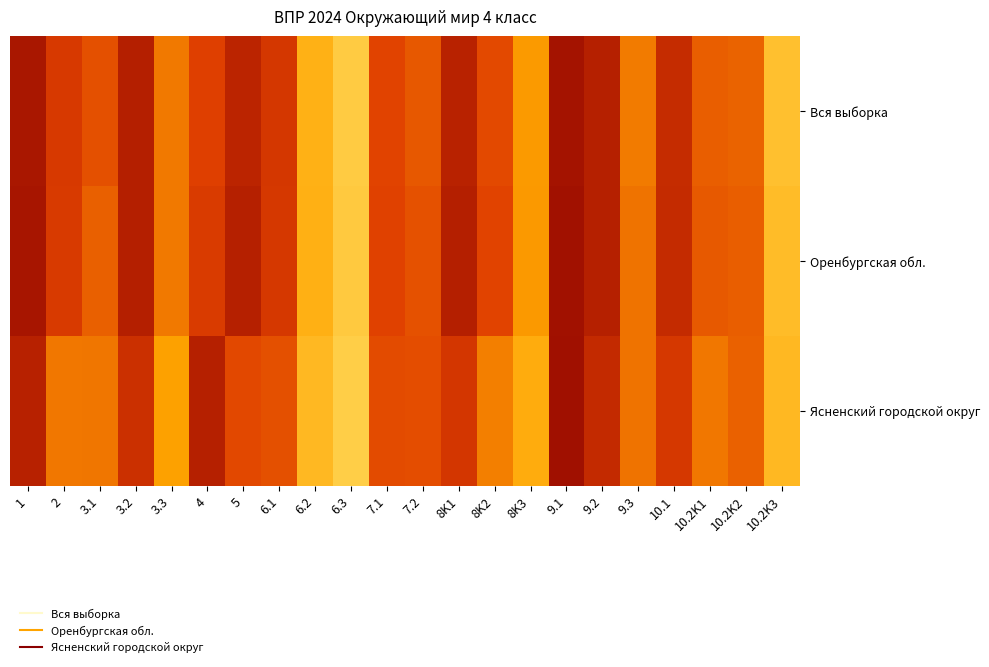

Reading right to left, transcribe all the data shown in this chart.

Вся выборка: 10.2K3=38.6	10.2K2=66.0	10.2K1=67.5	10.1=82.6	9.3=60.2	9.2=87.3	9.1=92.2	8K3=52.7	8K2=72.6	8K1=86.5	7.2=69.1	7.1=73.9	6.3=34.0	6.2=44.9	6.1=78.2	5=85.8	4=75.1	3.3=60.8	3.2=87.7	3.1=70.8	2=77.5	1=91.0
Оренбургская обл.: 10.2K3=40.0	10.2K2=67.6	10.2K1=68.5	10.1=83.1	9.3=62.1	9.2=87.4	9.1=93.1	8K3=53.1	8K2=74.2	8K1=87.8	7.2=70.5	7.1=74.4	6.3=34.6	6.2=45.1	6.1=77.9	5=87.4	4=76.6	3.3=60.7	3.2=87.9	3.1=67.1	2=77.2	1=91.5
Ясненский городской округ: 10.2K3=41.8	10.2K2=66.7	10.2K1=61.3	10.1=77.8	9.3=62.5	9.2=83.5	9.1=93.5	8K3=46.7	8K2=59.0	8K1=78.5	7.2=71.8	7.1=72.0	6.3=32.6	6.2=41.8	6.1=70.9	5=72.8	4=87.2	3.3=51.1	3.2=81.0	3.1=61.7	2=61.3	1=87.0